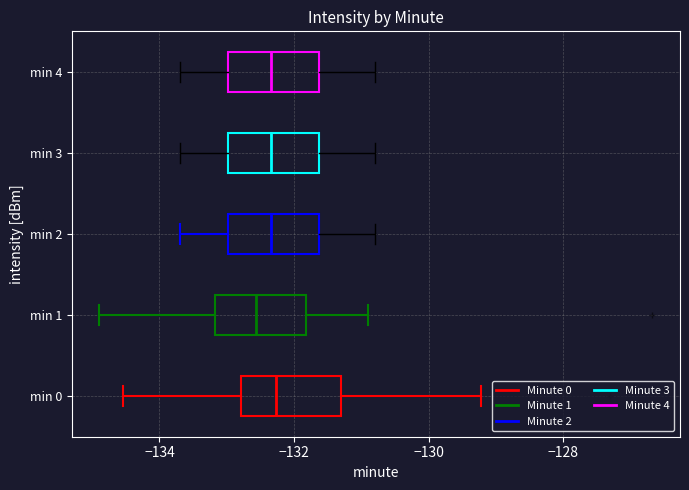

Reading bottom to top, read every box against the x-axis: the position of its median line, the range the box covers, and the ends of its whiskers. The values are not printed on the chart, so give them approximately, as read against the axis.

min 0: median -132.2, box -132.8 to -131.4, whiskers -134.6 to -129.2
min 1: median -132.6, box -133.2 to -131.8, whiskers -134.8 to -130.8
min 2: median -132.4, box -133.0 to -131.6, whiskers -133.6 to -130.8
min 3: median -132.4, box -133.0 to -131.6, whiskers -133.6 to -130.8
min 4: median -132.4, box -133.0 to -131.6, whiskers -133.6 to -130.8